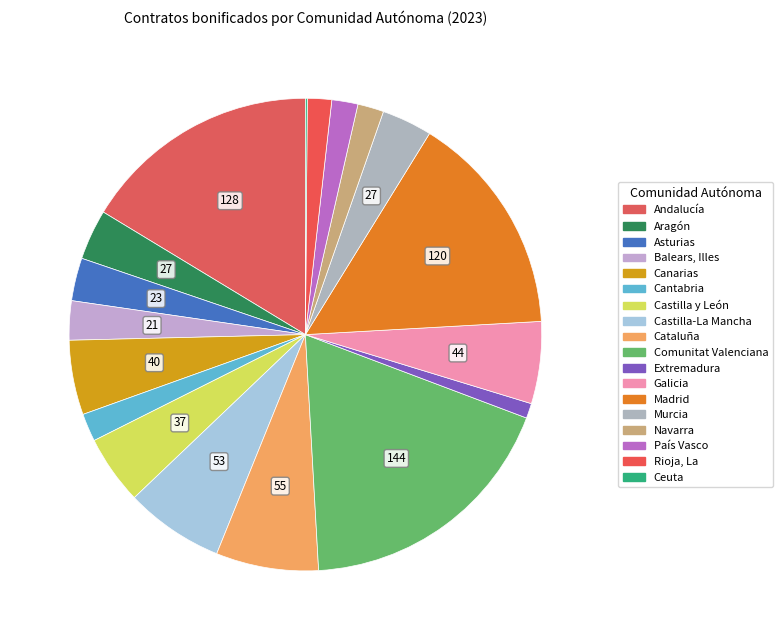

Is it true that Canarias is 1% of the pie?

False